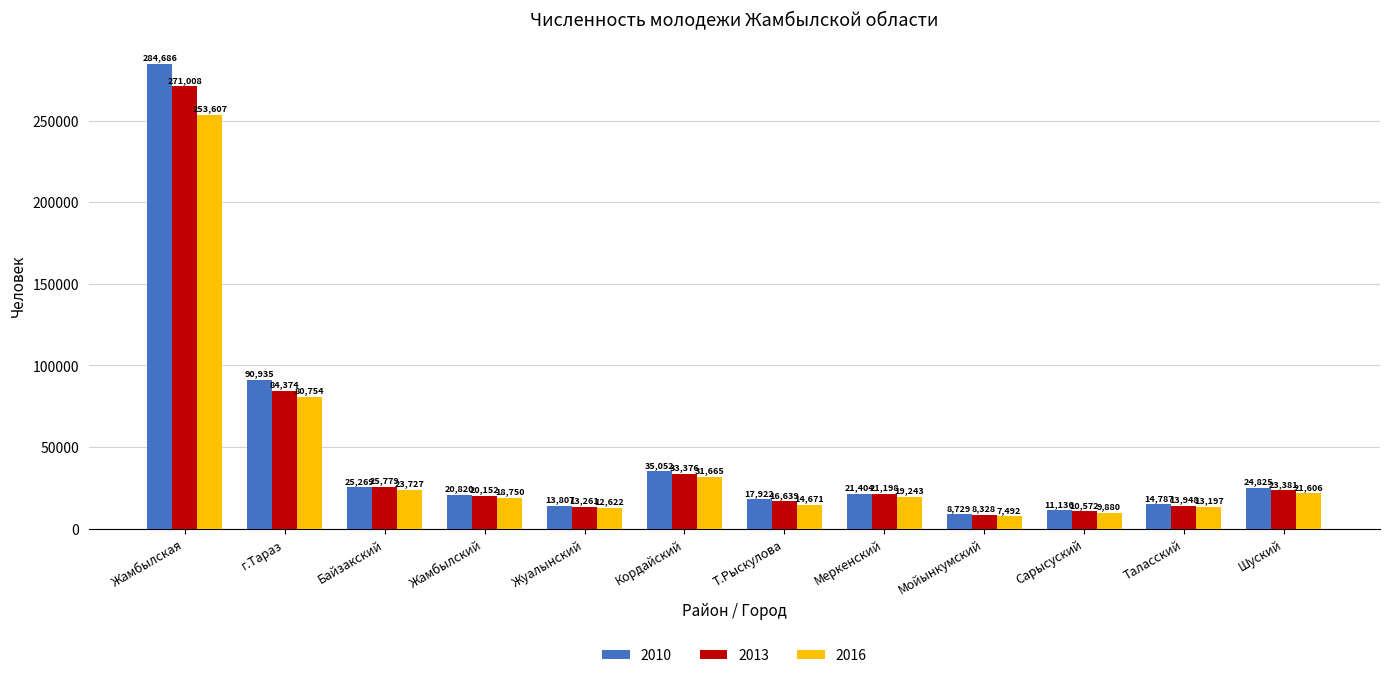

True or false: 2013 has a value of 16639 at Т.Рыскулова.

True